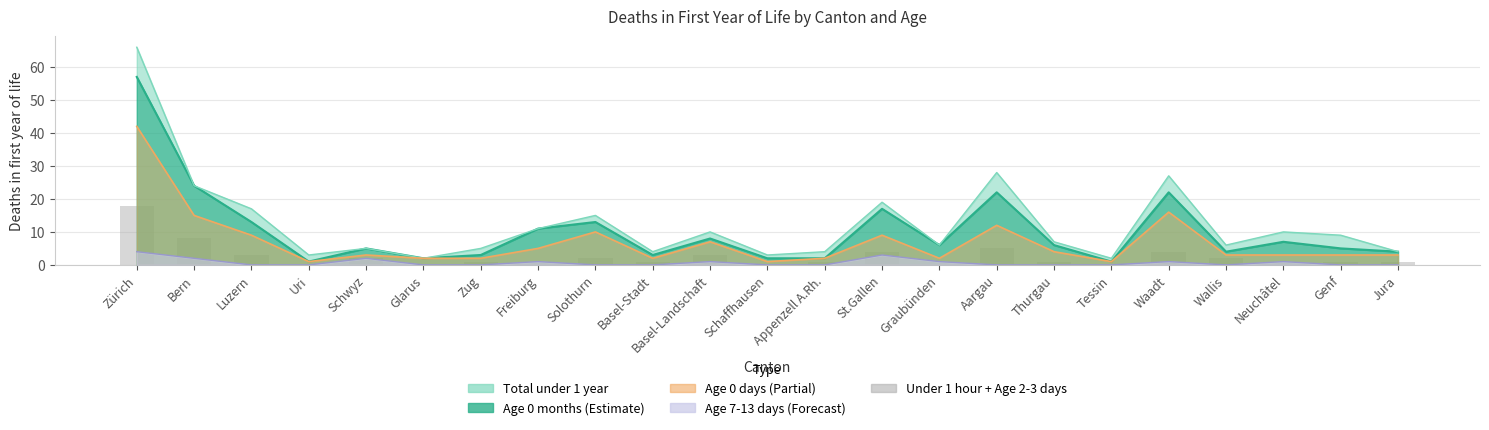

What is the value of the 20th bar from the left?

2